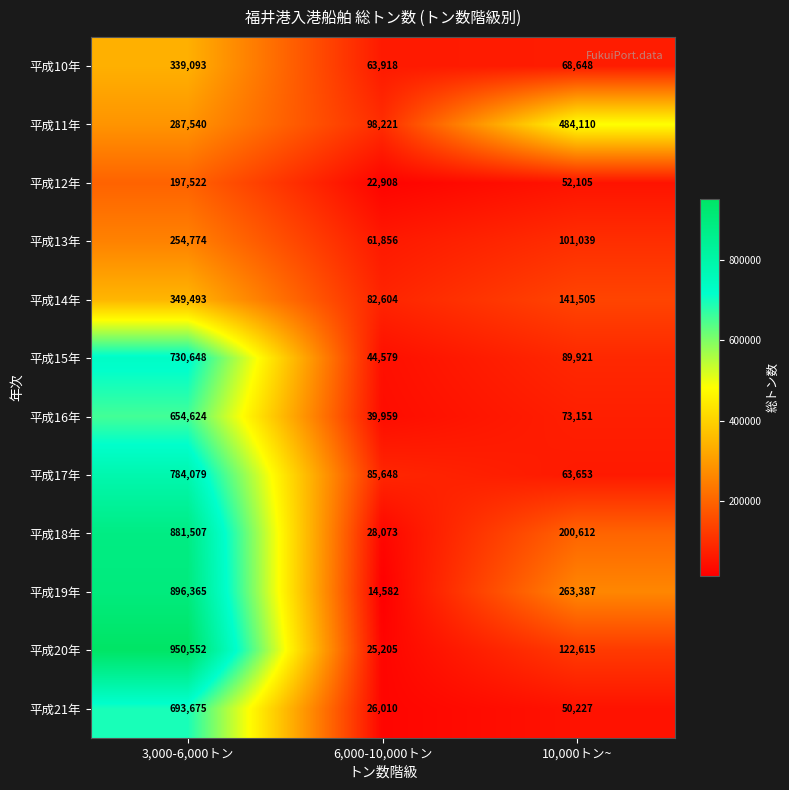

Which series changed the most between 3,000-6,000トン and 6,000-10,000トン?

平成20年